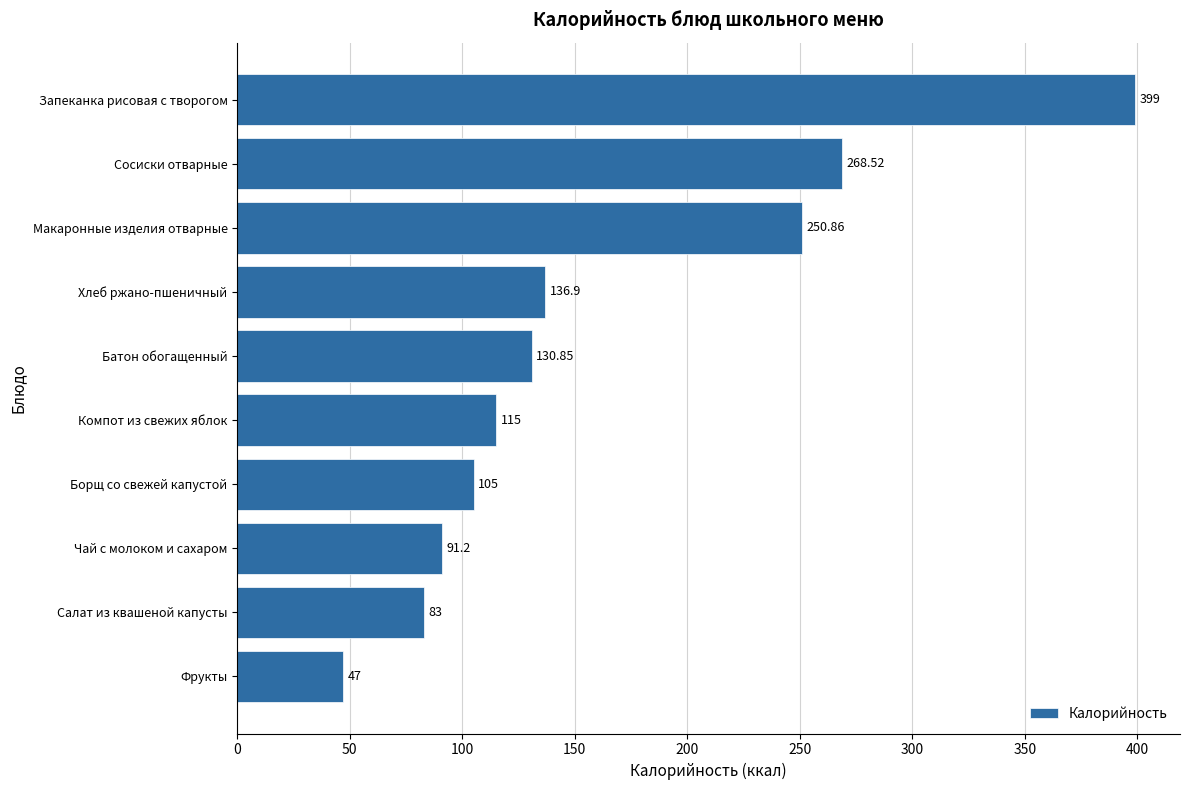

What is the change in value from Компот из свежих яблок to Салат из квашеной капусты?

-32.0